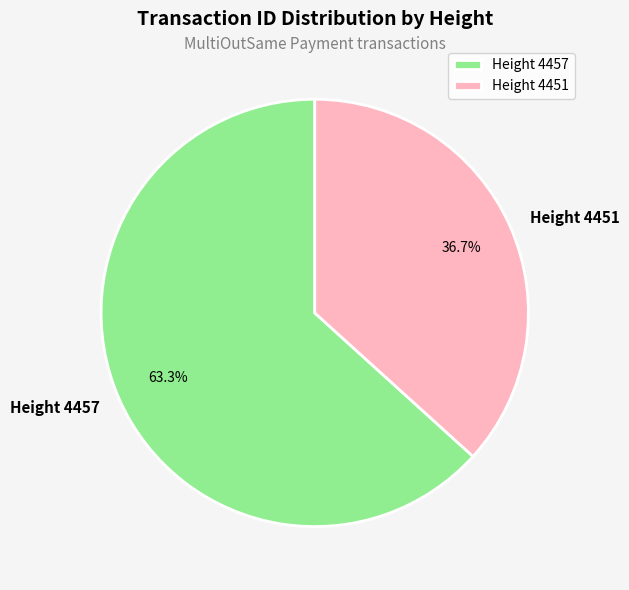

Which has a higher value, Height 4457 or Height 4451?

Height 4457